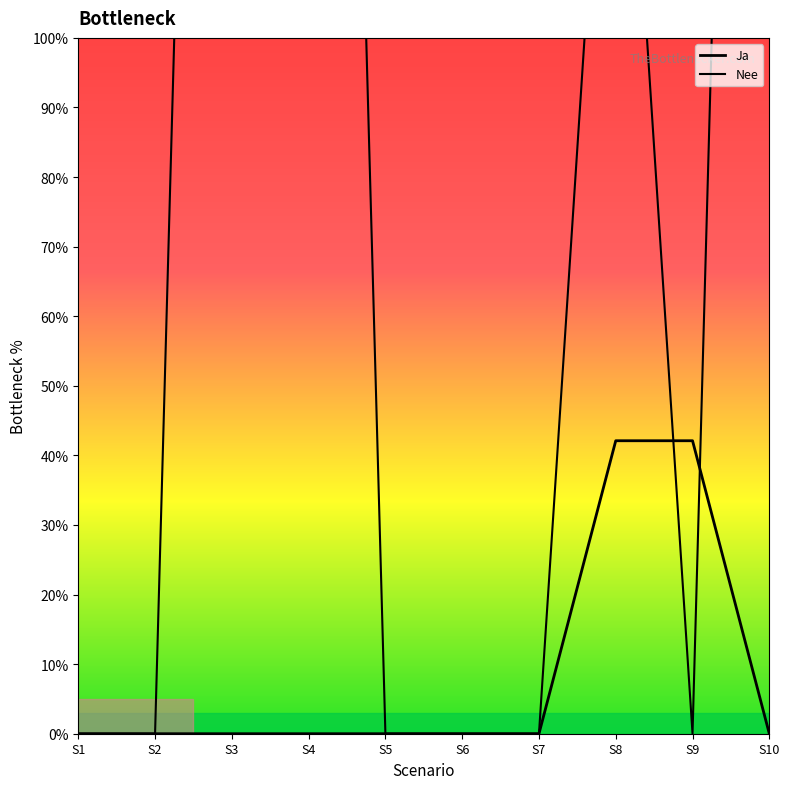

What are all the series names shown in the legend?

Ja, Nee